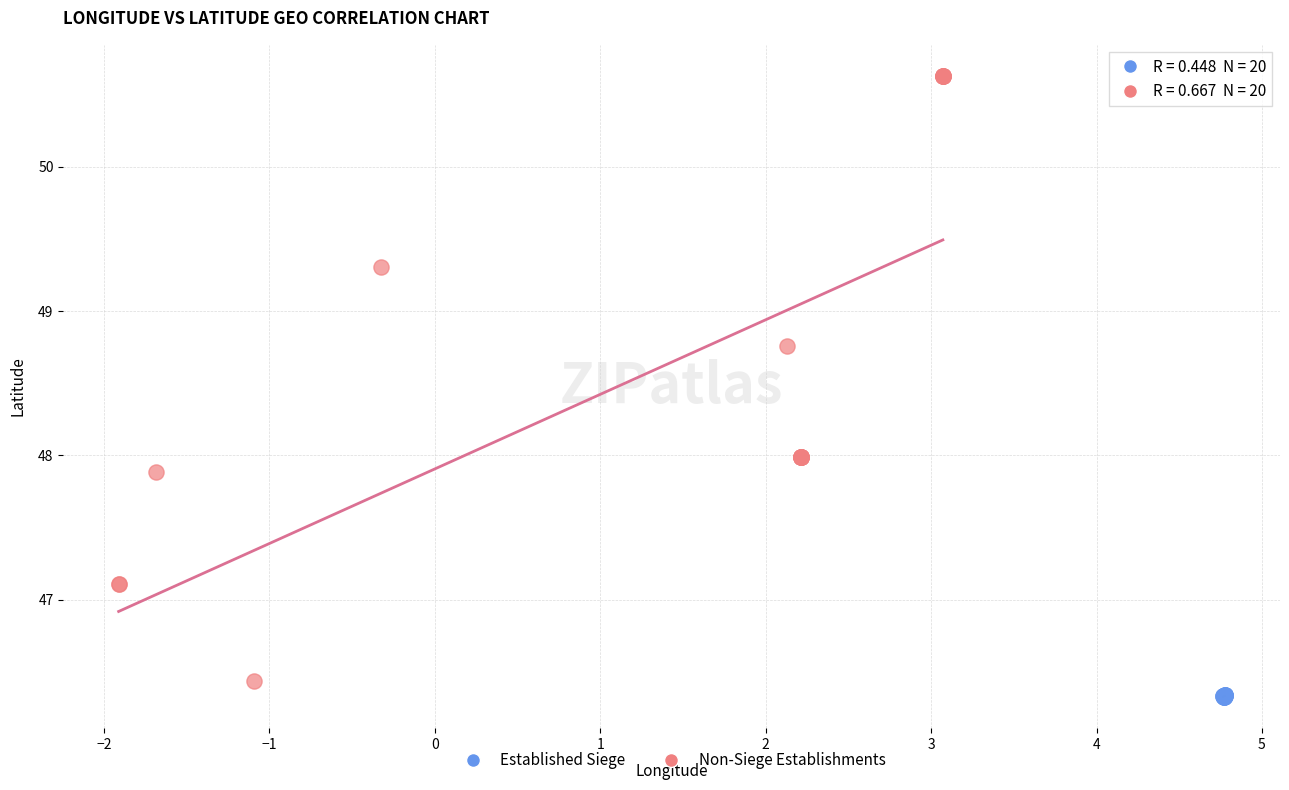

Which series has the largest Y range (max minus min)?

Non-Siege Establishments